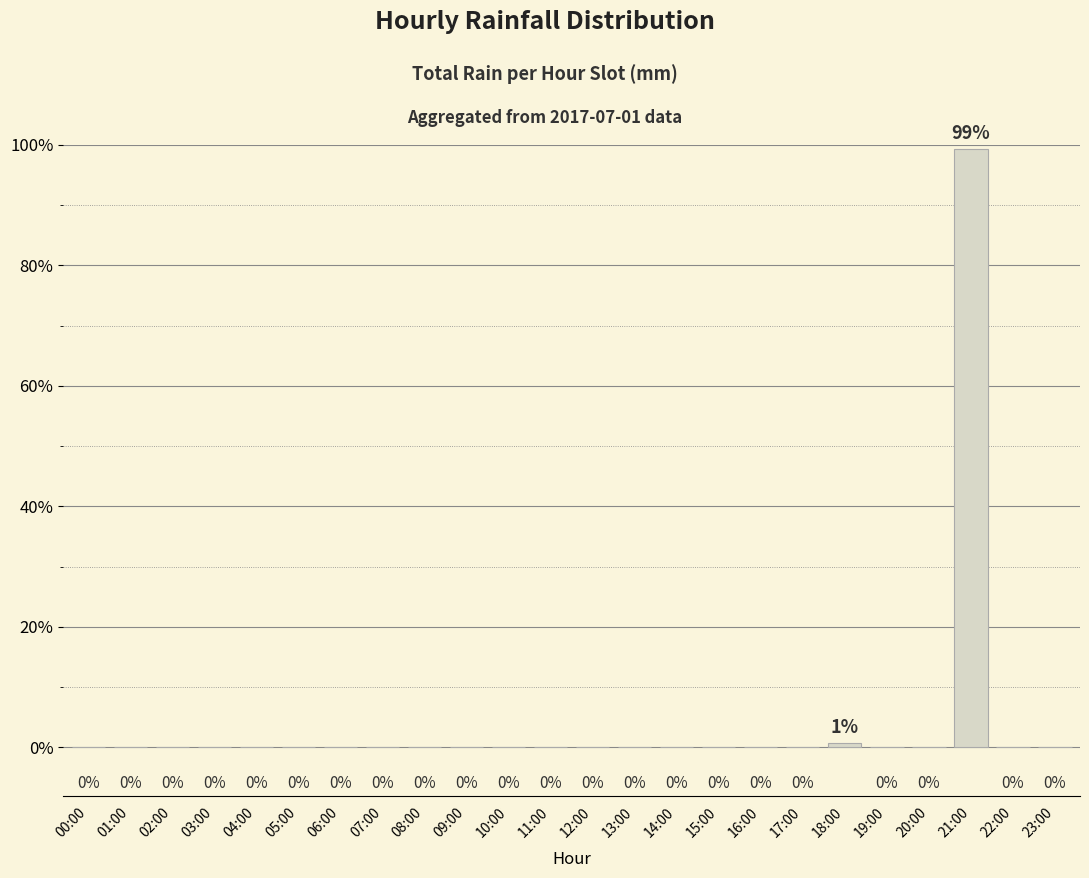

What is the sum of all values?

100.0